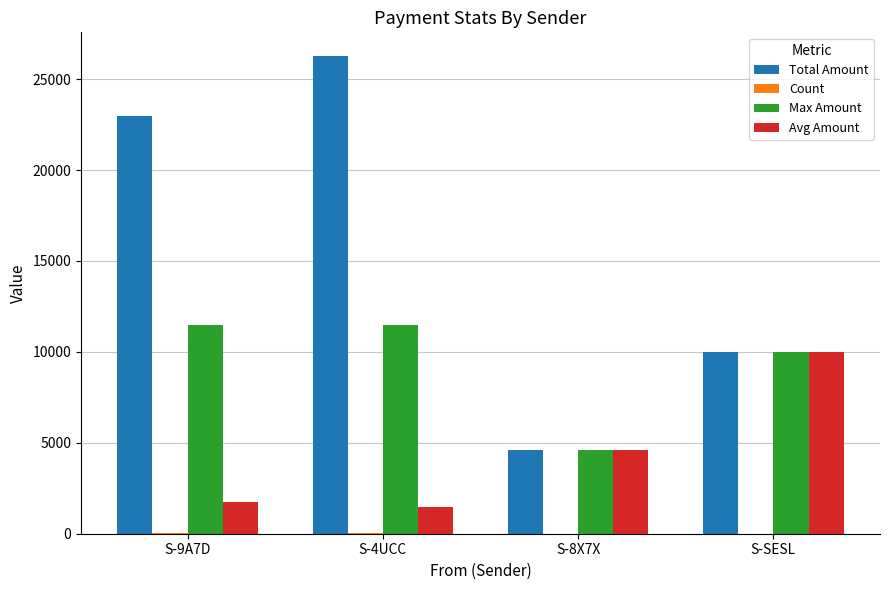

What is the total value across all series at S-4UCC?

39234.9